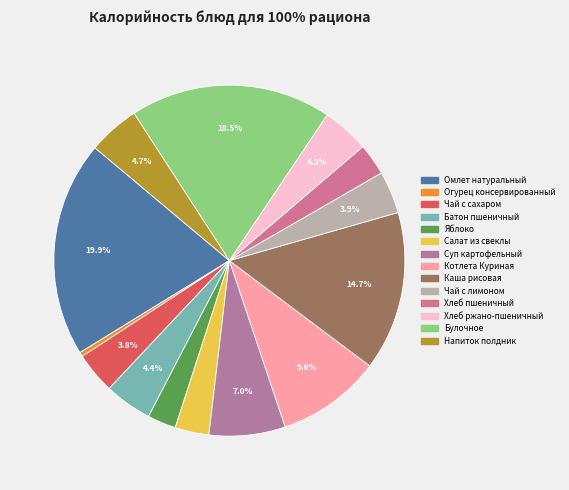

True or false: Салат из свеклы accounts for 1% of the total.

False